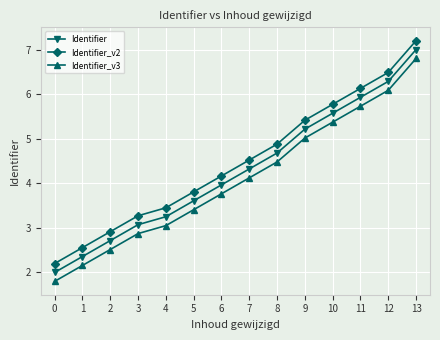

Rank the series at 9 from lowest to highest value.

Identifier_v3, Identifier, Identifier_v2